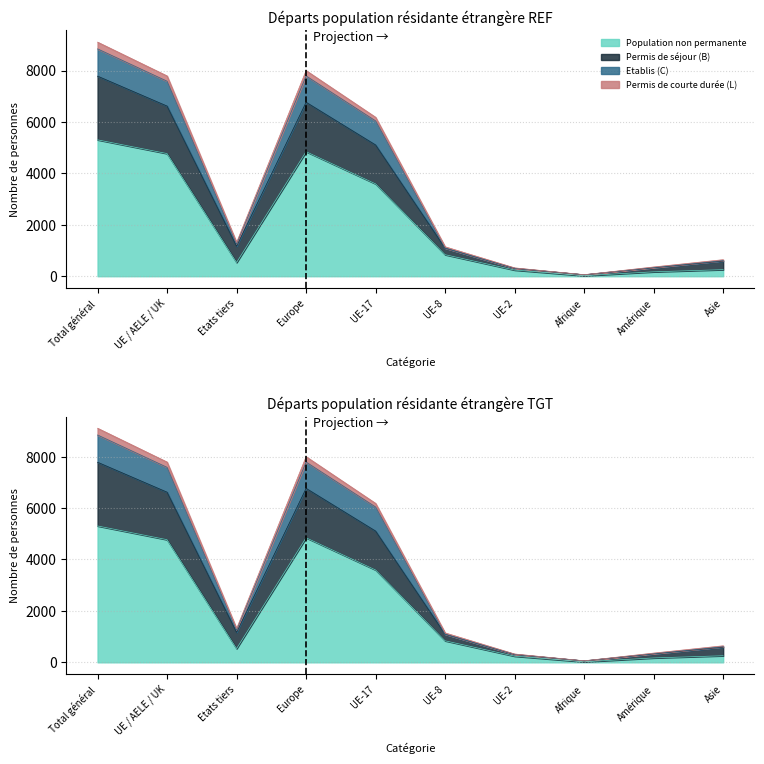

True or false: Permis de courte durée (L) and Population non permanente intersect in this chart.

False